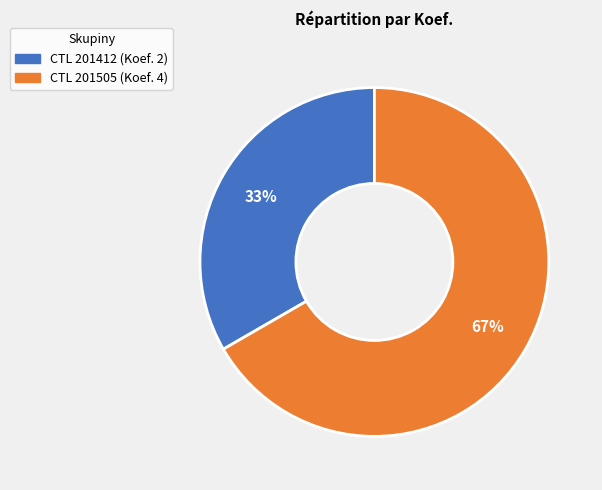

To the nearest percent, what is the average slice percentage?

50%